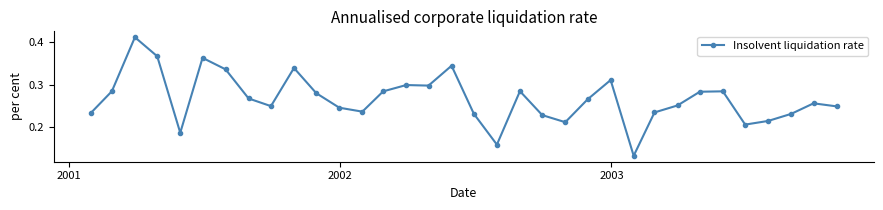

True or false: the data has more than 0 interior local peaks.

True